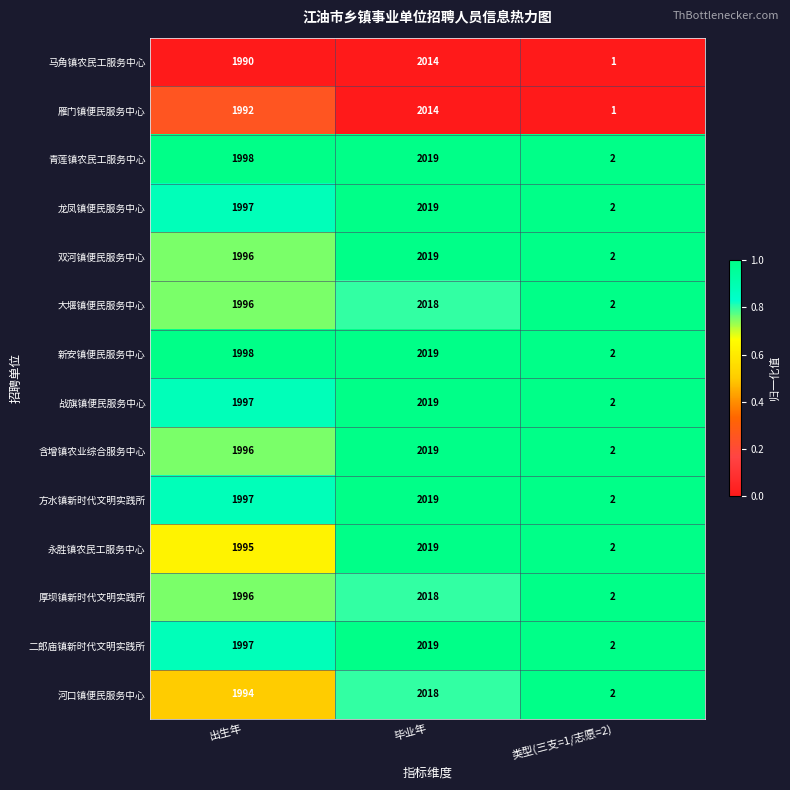

Is it true that 双河镇便民服务中心 equals 4 at 类型(三支=1/志愿=2)?

False